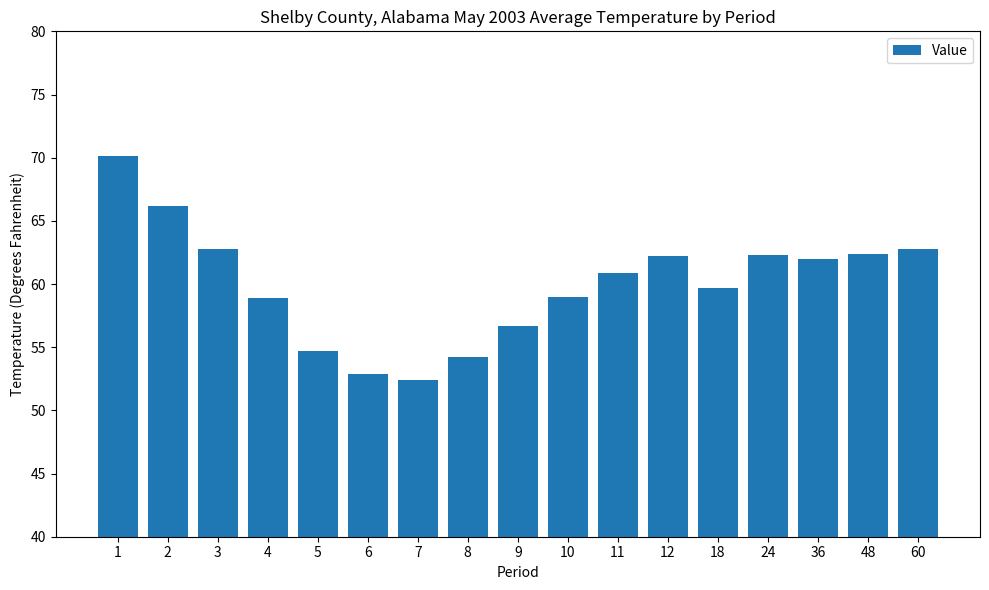

Where does the data first go above 60?

1